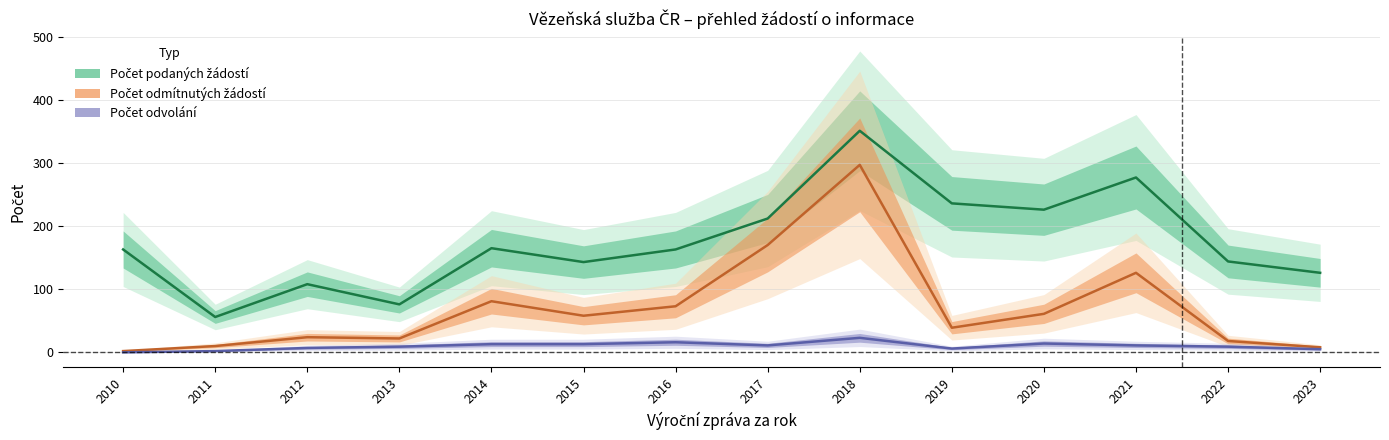

Between 2016 and 2017, which series saw the biggest shift?

Počet odmítnutých žádostí o informace